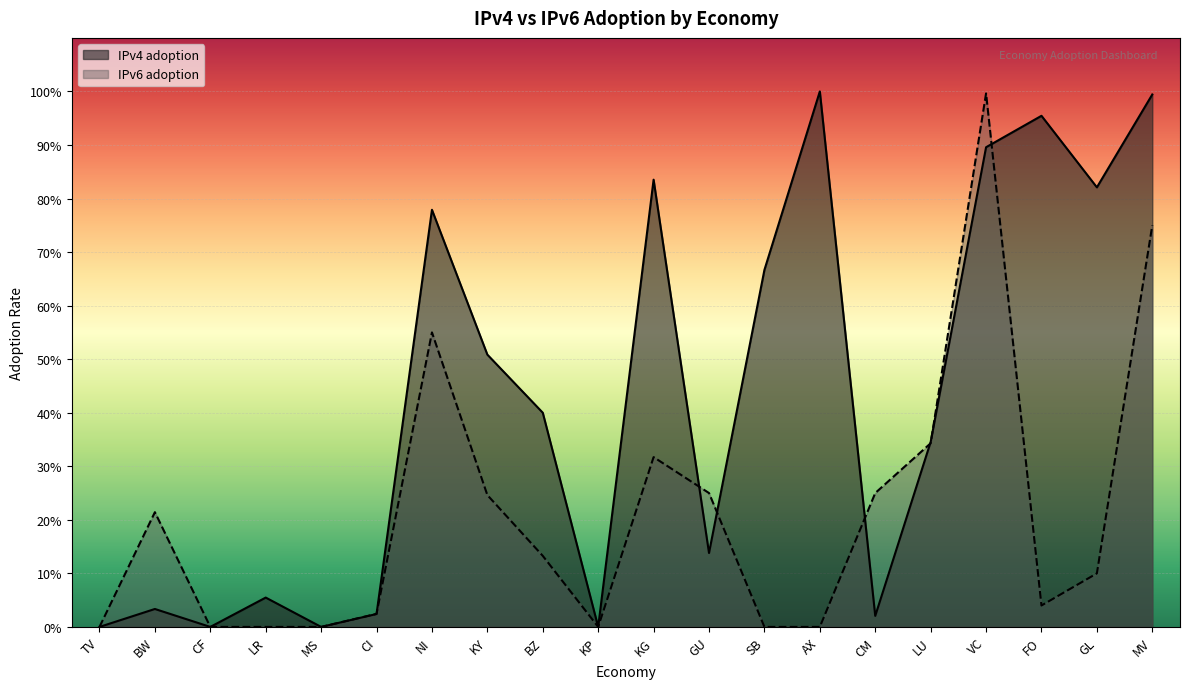

True or false: IPv4 adoption and IPv6 adoption cross at least once.

True